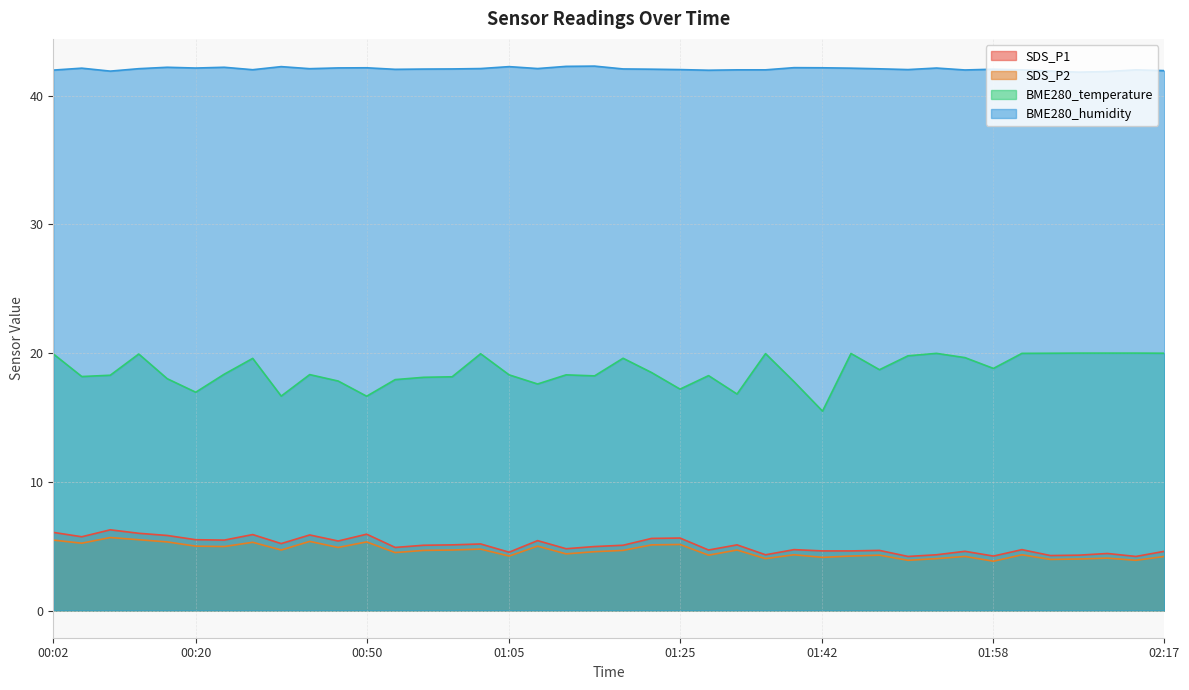

Is it true that BME280_temperature equals 27.3 at 00:54?

False